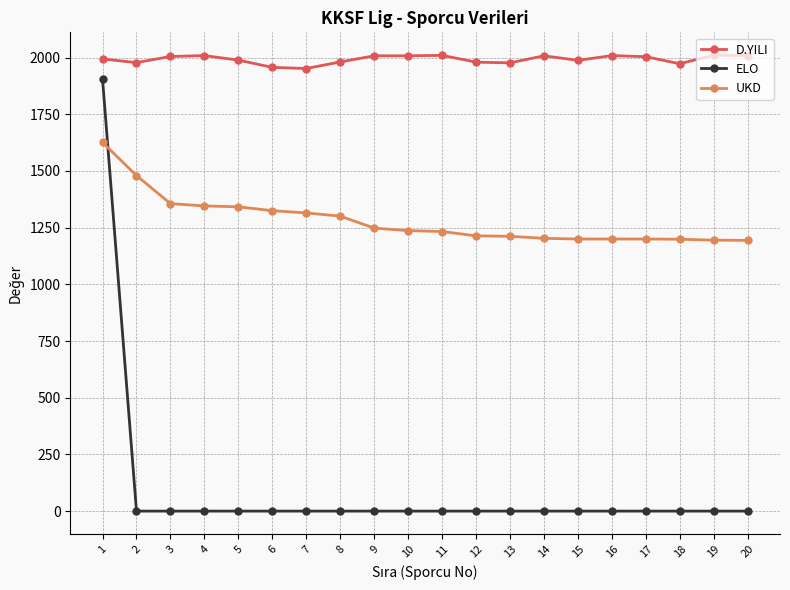

True or false: UKD has a value of 1233 at 11.

True